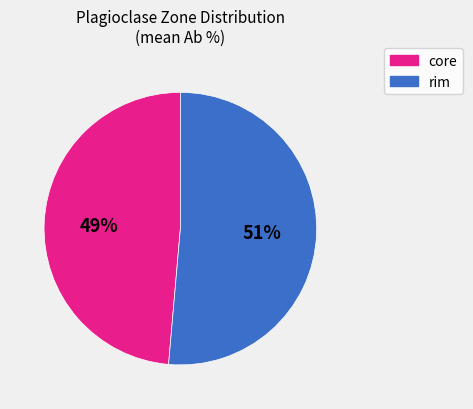

Does core account for over 50% of the chart?

No